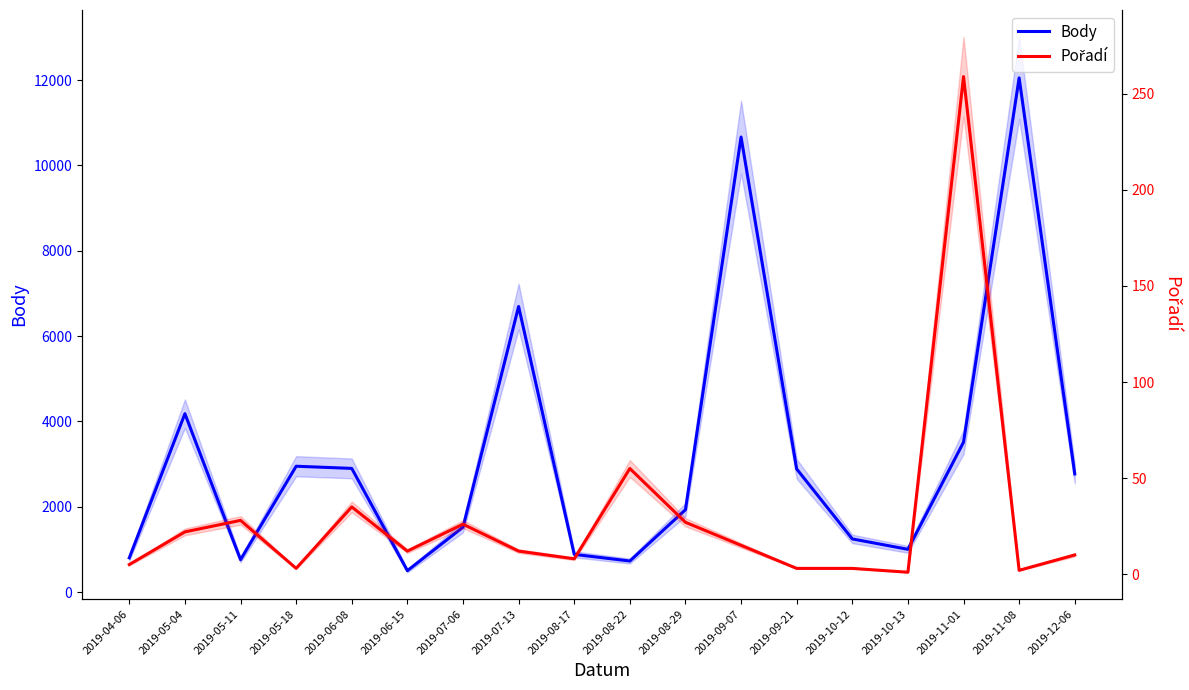

What is the total value across all series at 2019-08-29?

1959